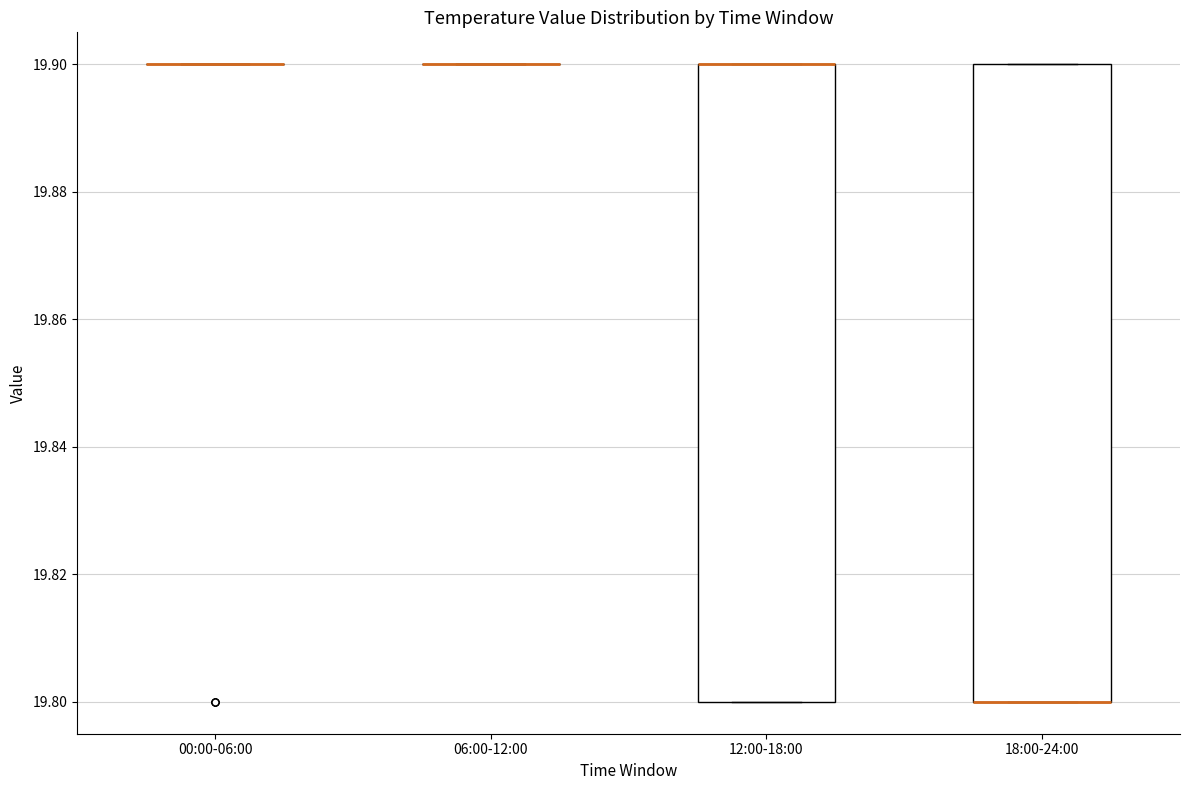

Reading left to right, read every box against the y-axis: the position of its median line, the range the box covers, and the ends of its whiskers. The values are not printed on the chart, so give them approximately, as read against the axis.

00:00-06:00: box collapsed to a line at 19.9, whiskers 19.9 to 19.9
06:00-12:00: box collapsed to a line at 19.9, whiskers 19.9 to 19.9
12:00-18:00: median 19.9 (drawn on the box's upper edge), box 19.8 to 19.9, whiskers 19.8 to 19.9
18:00-24:00: median 19.8 (drawn on the box's lower edge), box 19.8 to 19.9, whiskers 19.8 to 19.9